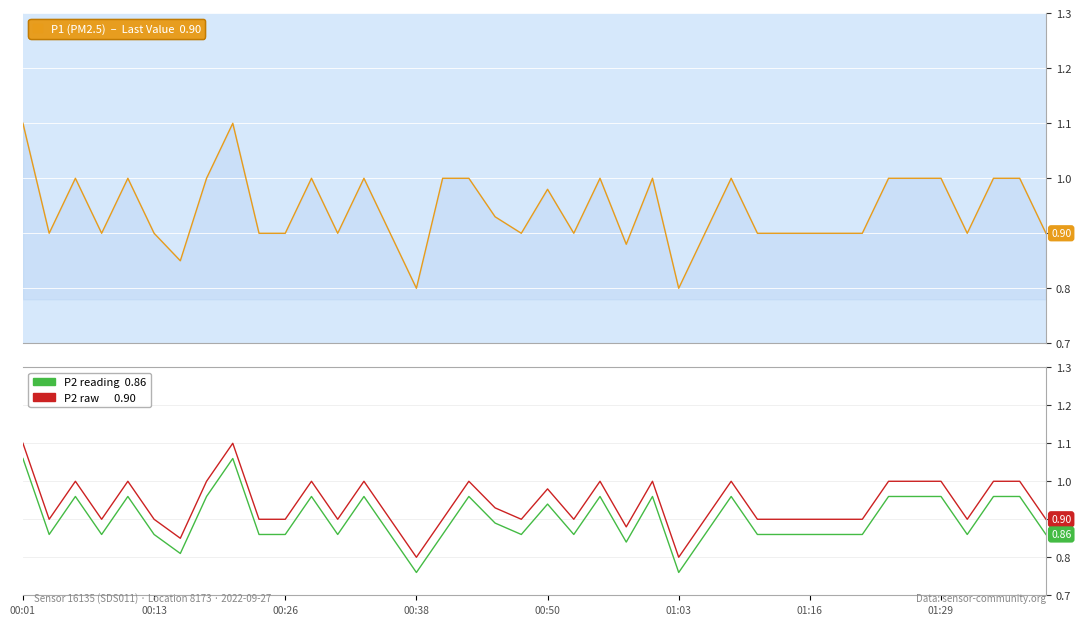

True or false: P2 and P2 (shifted) intersect in this chart.

False